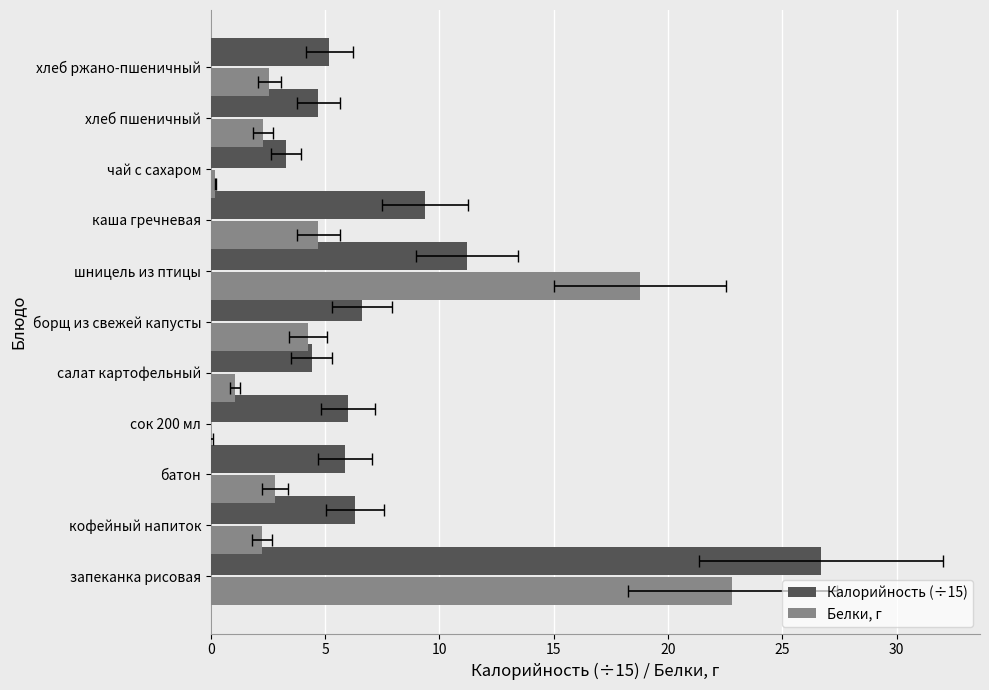

Which series has the largest total across all categories?

Калорийность (÷15)